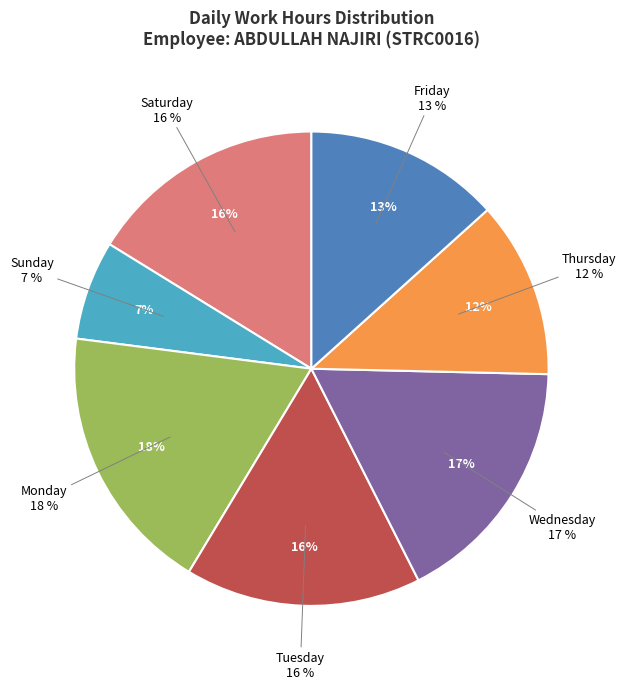

Does any single category account for the majority?

No